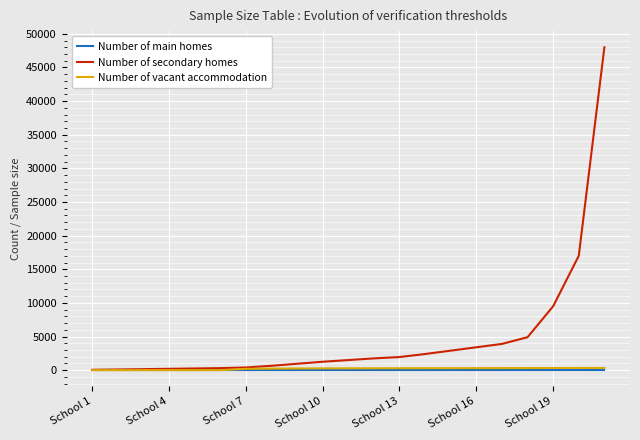

Which series has the largest total across all categories?

Number of secondary homes